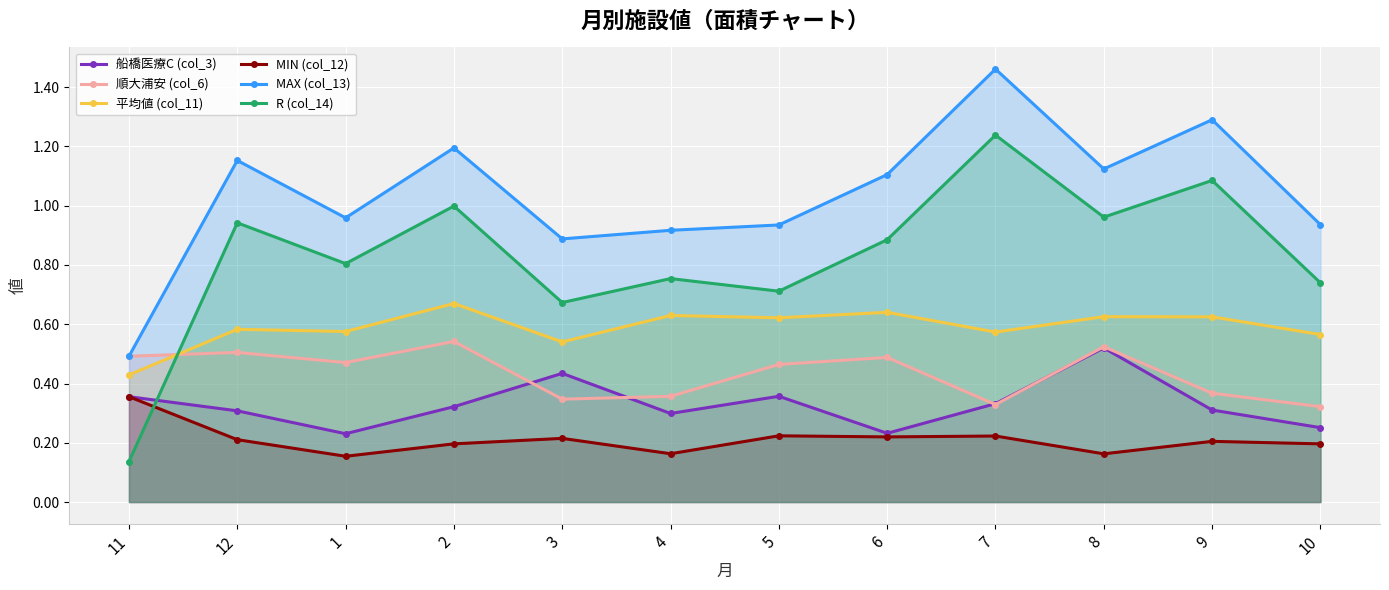

Reading right to left, what are all the values shown in this chart?

船橋医療C (col_3): 0.3	0.3	0.5	0.3	0.2	0.4	0.3	0.4	0.3	0.2	0.3	0.4
順大浦安 (col_6): 0.3	0.4	0.5	0.3	0.5	0.5	0.4	0.3	0.5	0.5	0.5	0.5
平均値 (col_11): 0.6	0.6	0.6	0.6	0.6	0.6	0.6	0.5	0.7	0.6	0.6	0.4
MIN (col_12): 0.2	0.2	0.2	0.2	0.2	0.2	0.2	0.2	0.2	0.2	0.2	0.4
MAX (col_13): 0.9	1.3	1.1	1.5	1.1	0.9	0.9	0.9	1.2	1.0	1.2	0.5
R (col_14): 0.7	1.1	1.0	1.2	0.9	0.7	0.8	0.7	1.0	0.8	0.9	0.1